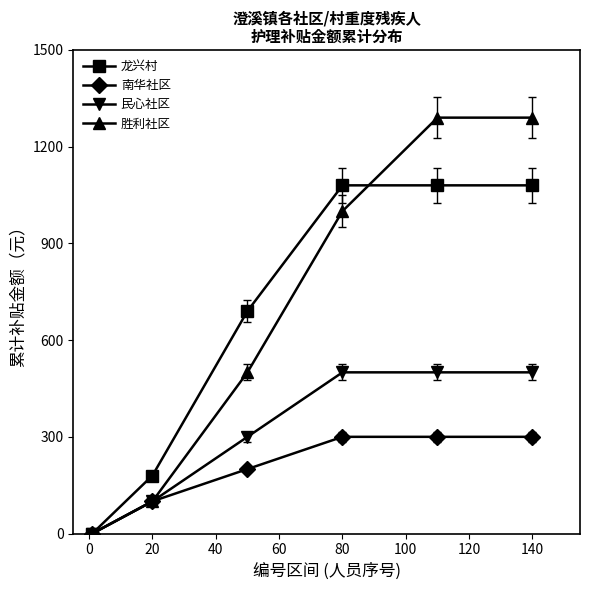

True or false: 龙兴村 has more than 1 interior local peaks.

False